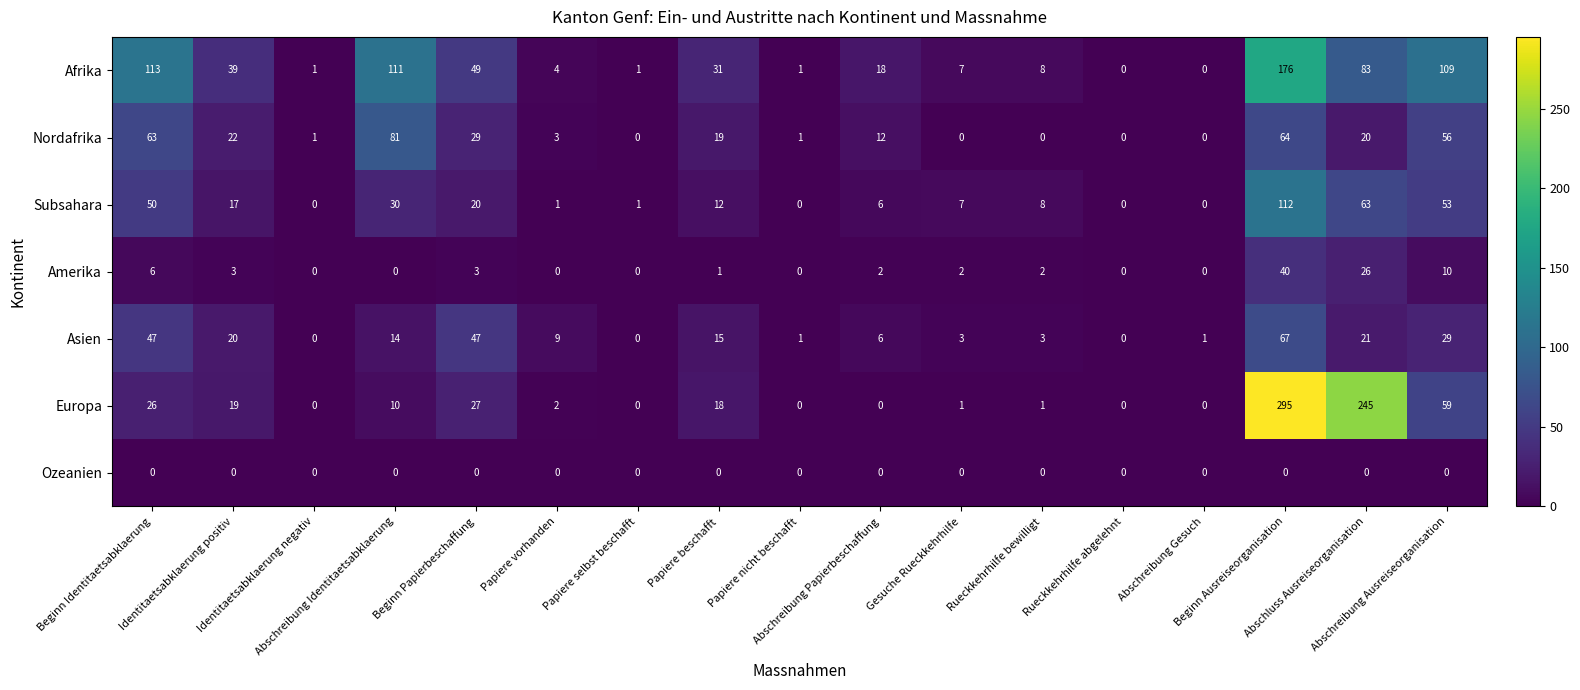

What is the sum of all Afrika values?

751